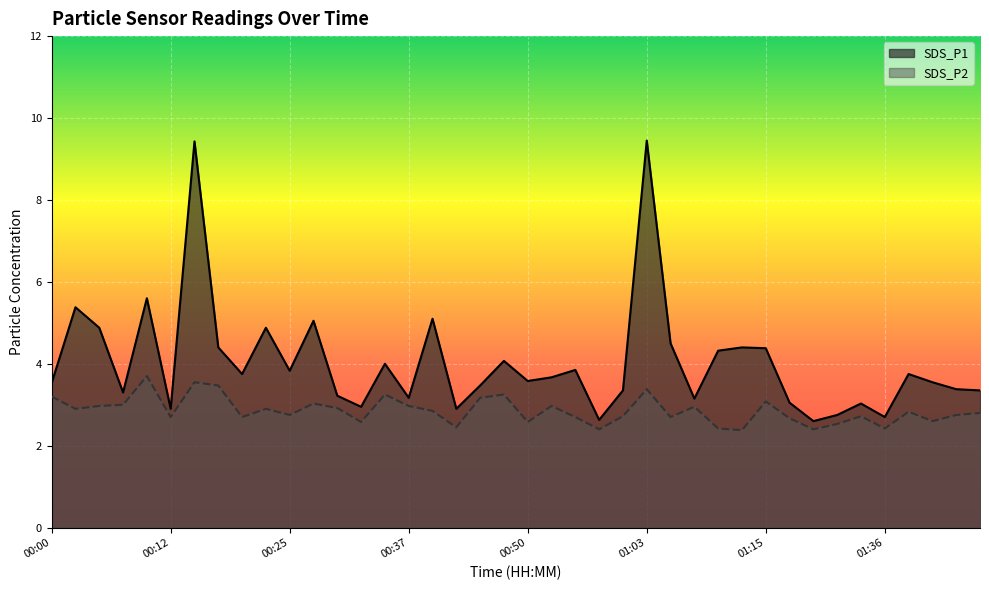

The value of SDS_P2 at 01:05 is 2.7. True or false?

True